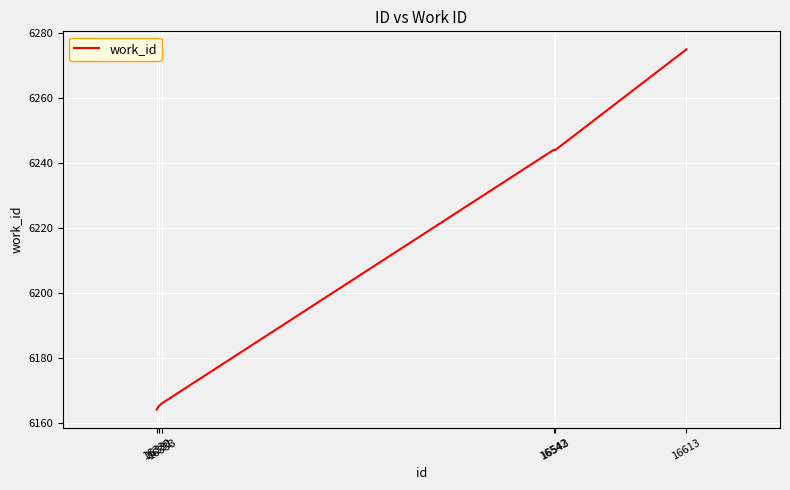

What is the ratio of the value at 16542 to the value at 16330?

1.0